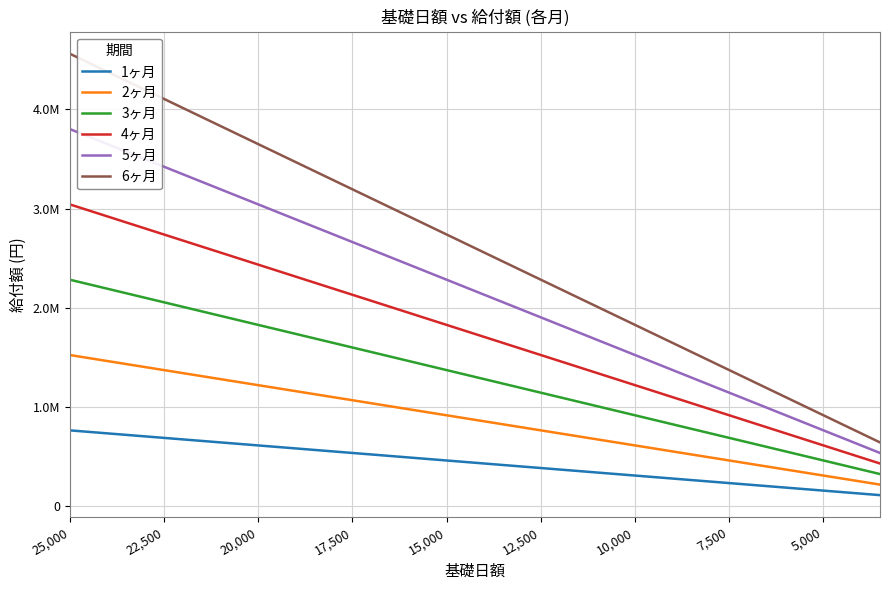

What is the label of the 11th point from the right?

15,000